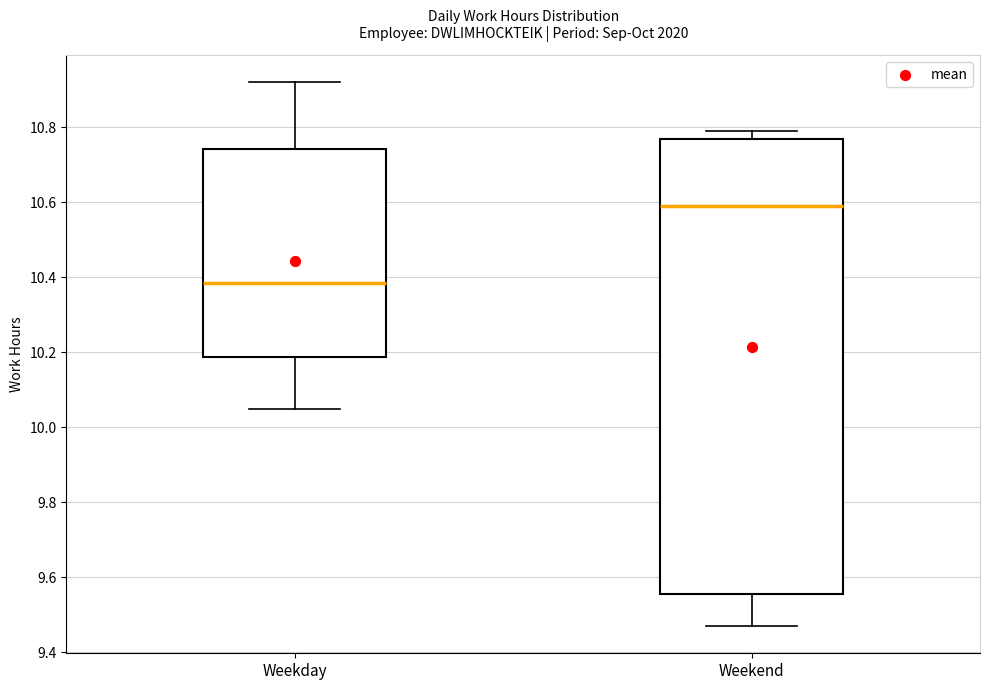

Which box is the tallest, from its lower edge to its upper edge?

Weekend